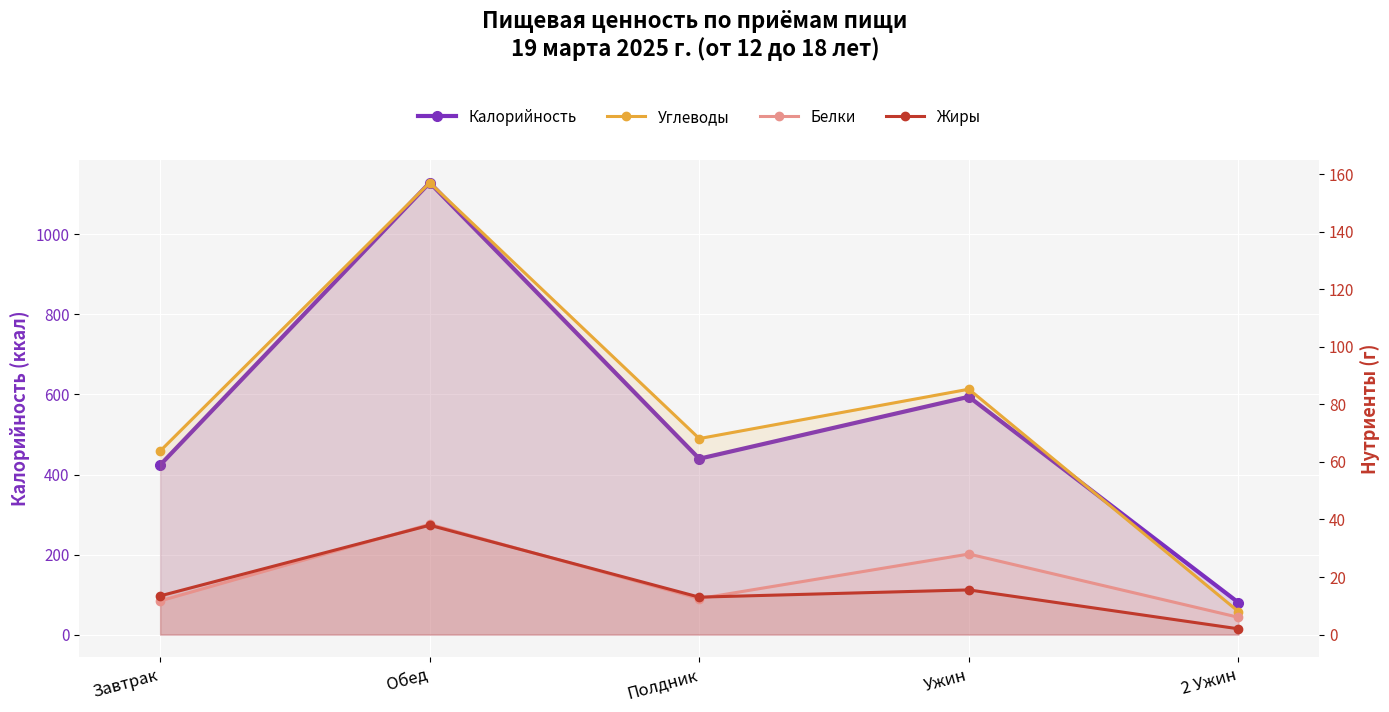

Reading left to right, transcribe all the data shown in this chart.

Калорийность: 423.8	1129.3	439.4	594.3	80.0
Углеводы: 63.8	157.0	68.1	85.3	8.0
Белки: 11.7	38.3	12.5	28.0	6.0
Жиры: 13.4	38.0	13.0	15.5	2.0